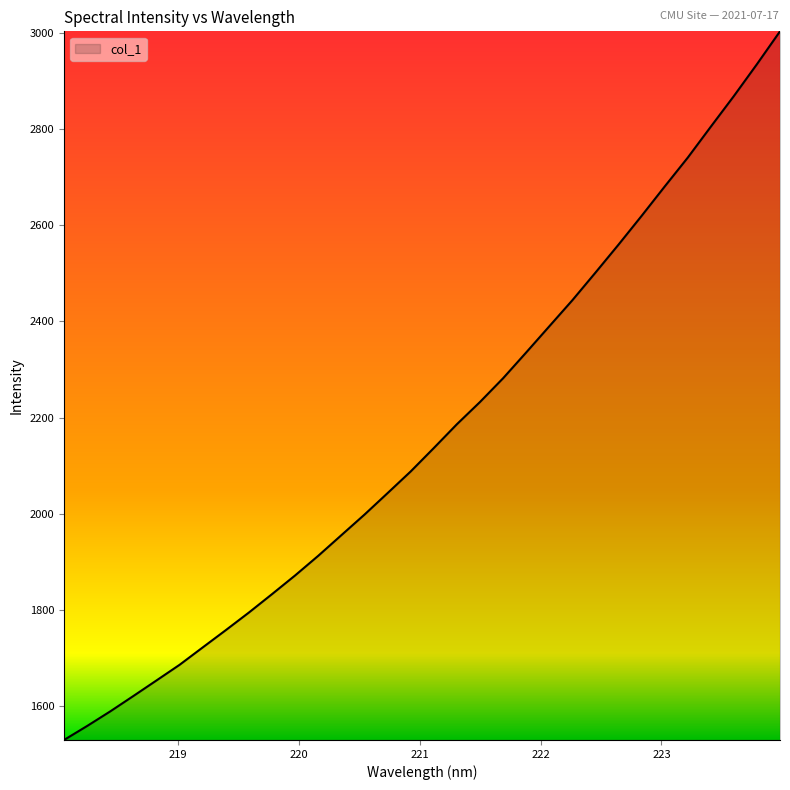

What is the greatest value displayed?

3003.1